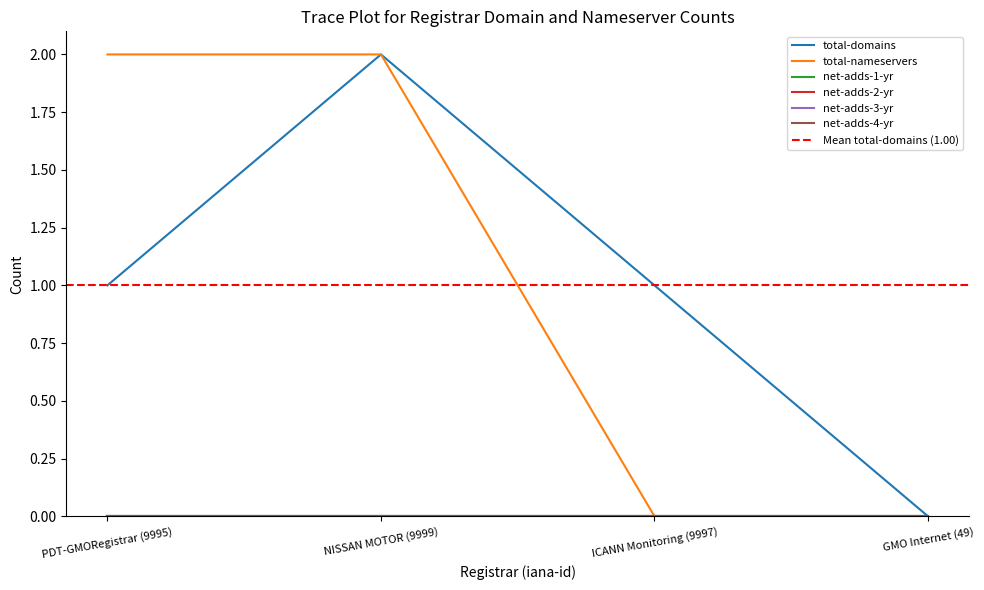

What is the label of the 2nd point from the left?

NISSAN MOTOR (9999)